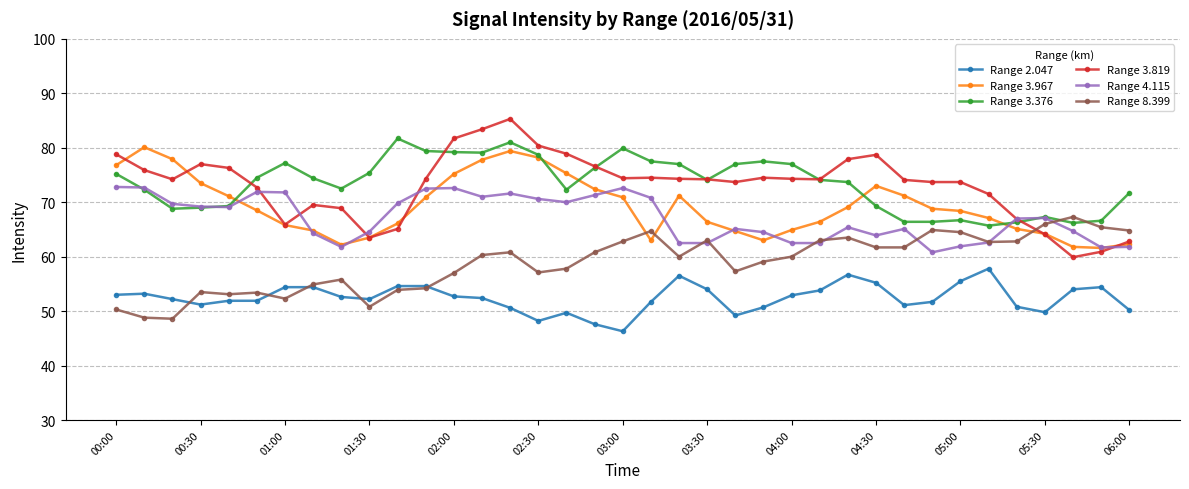

What is the value of the Range 3.376 point at the 3rd from the left?

68.8